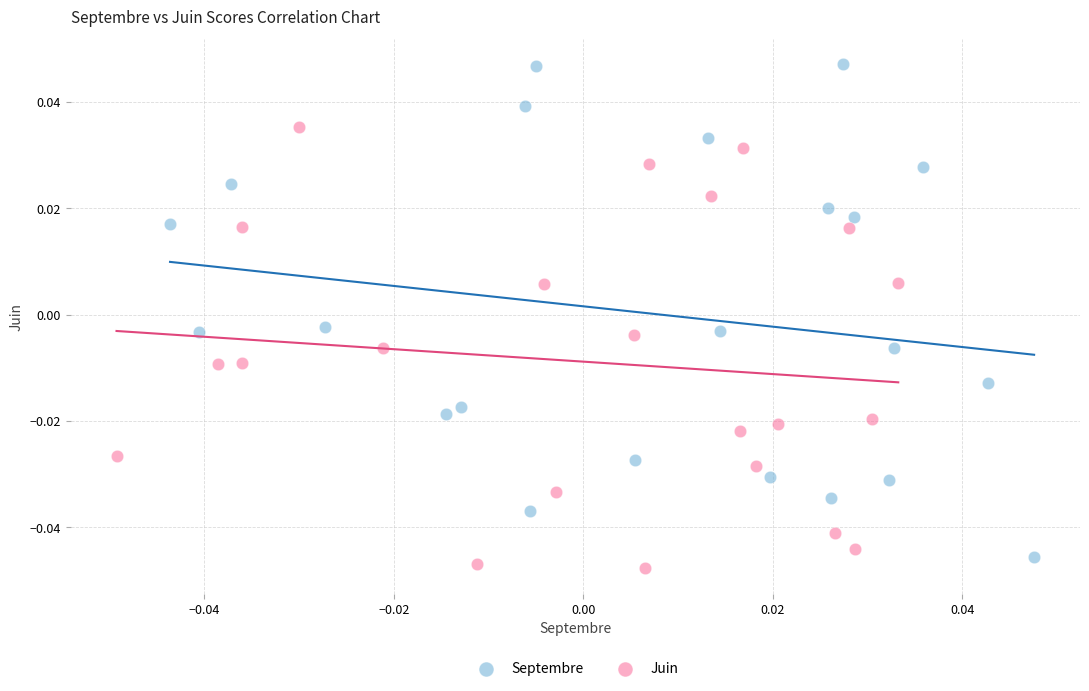

Which series contains the highest Y value?

Septembre